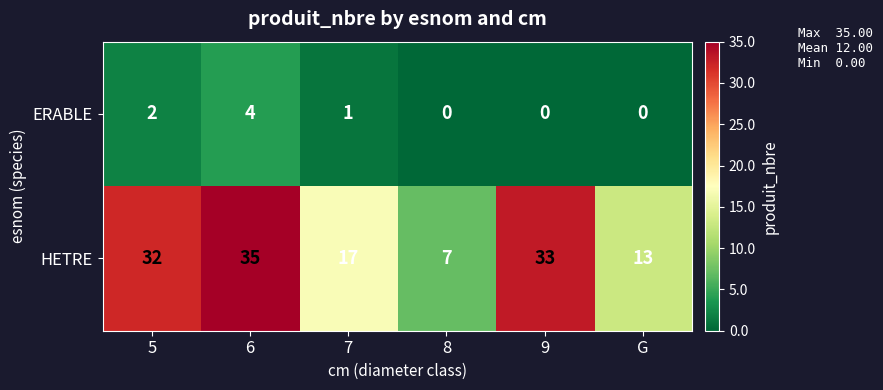

The value of HETRE at 6 is 21. True or false?

False